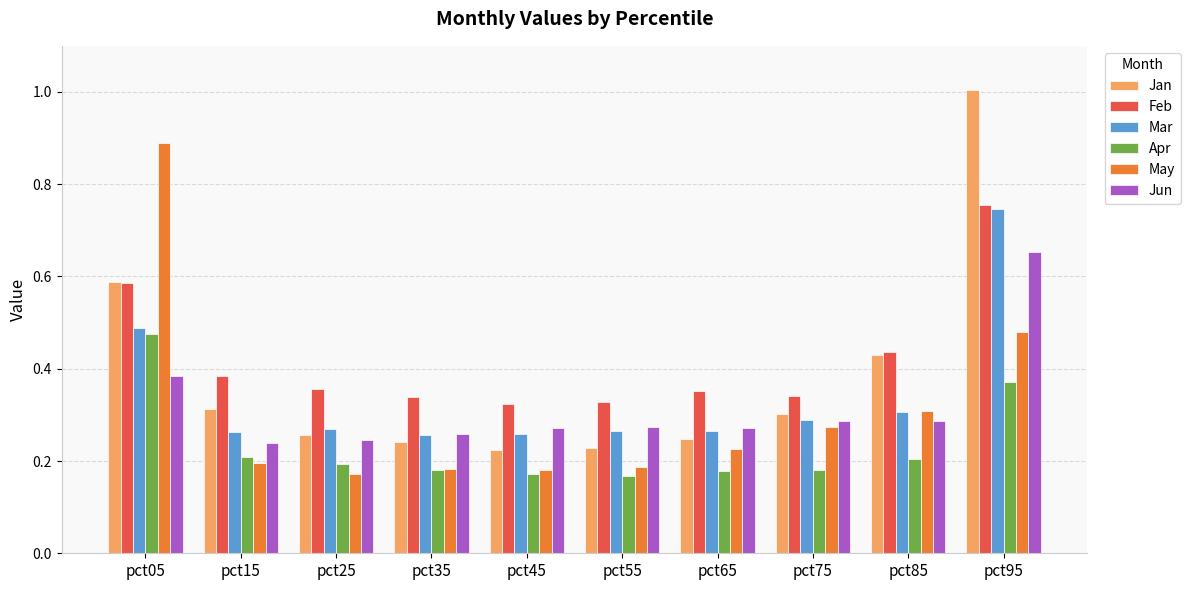

The value of Jun at pct25 is 0.2. True or false?

True